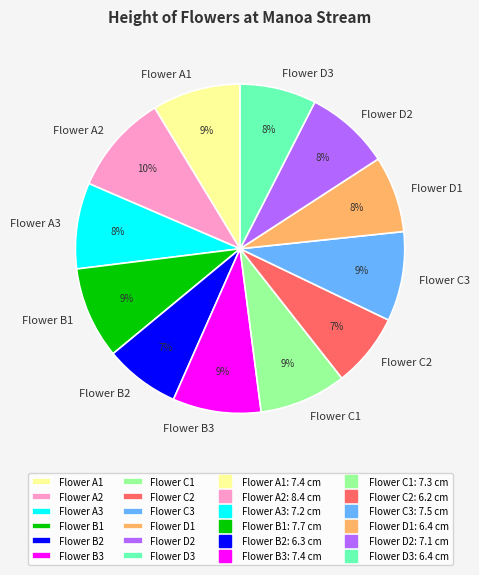

To the nearest percent, what is the average slice percentage?

8%